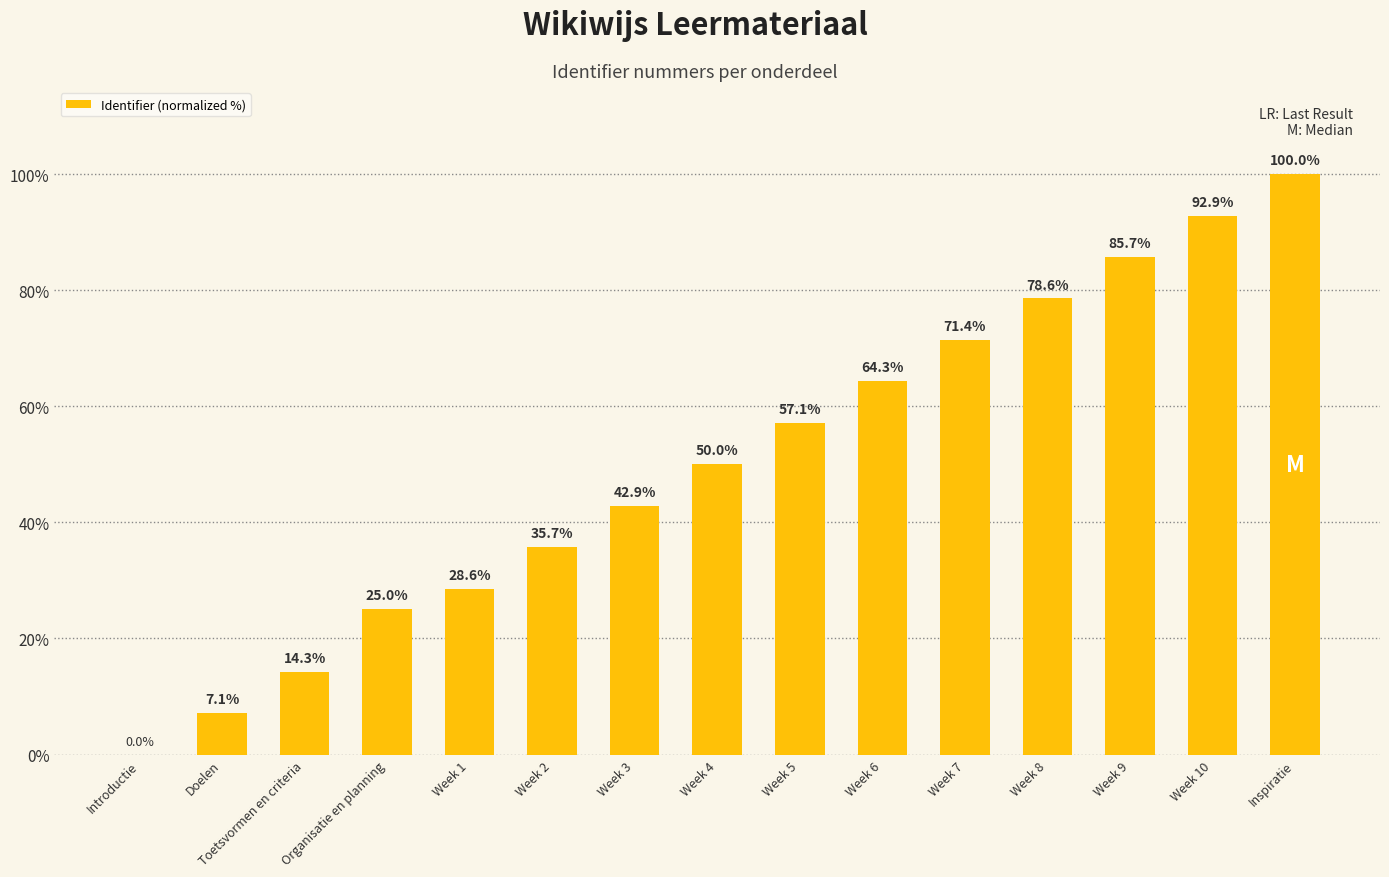

Approximately how many times larger is the value at Week 5 compared to Week 1?

2.0